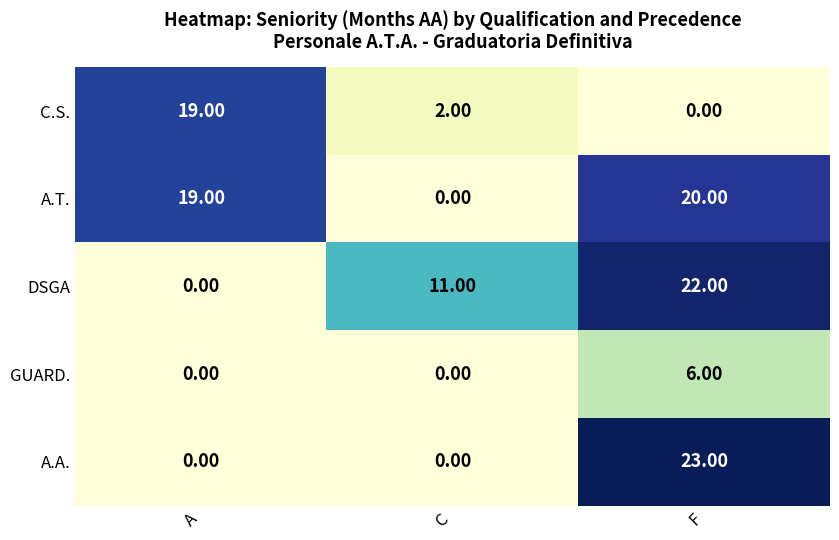

At how many categories does at least one series exceed 6?

3